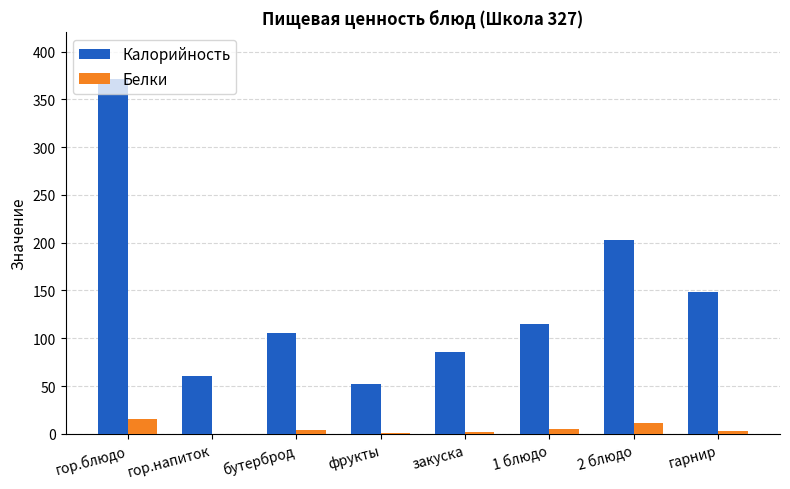

What are all the series names shown in the legend?

Калорийность, Белки